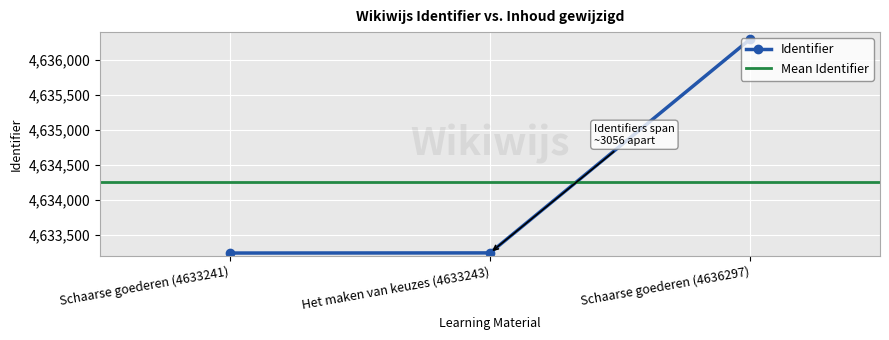

True or false: Identifier has a value of 6196410 at Schaarse goederen (4633241).

False